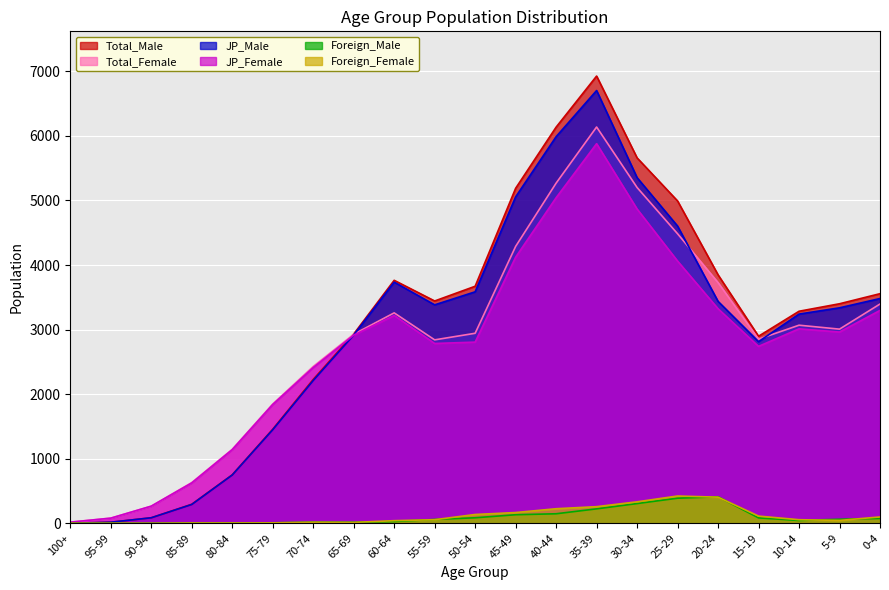

How many lines are shown in the chart?

6